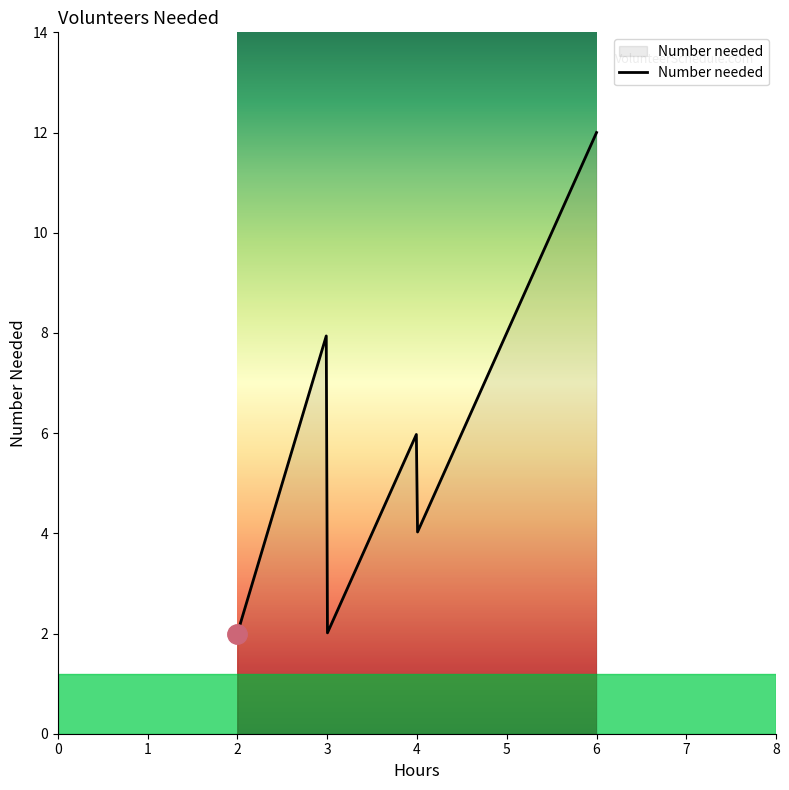

What is the difference between the maximum and minimum values?

10.0